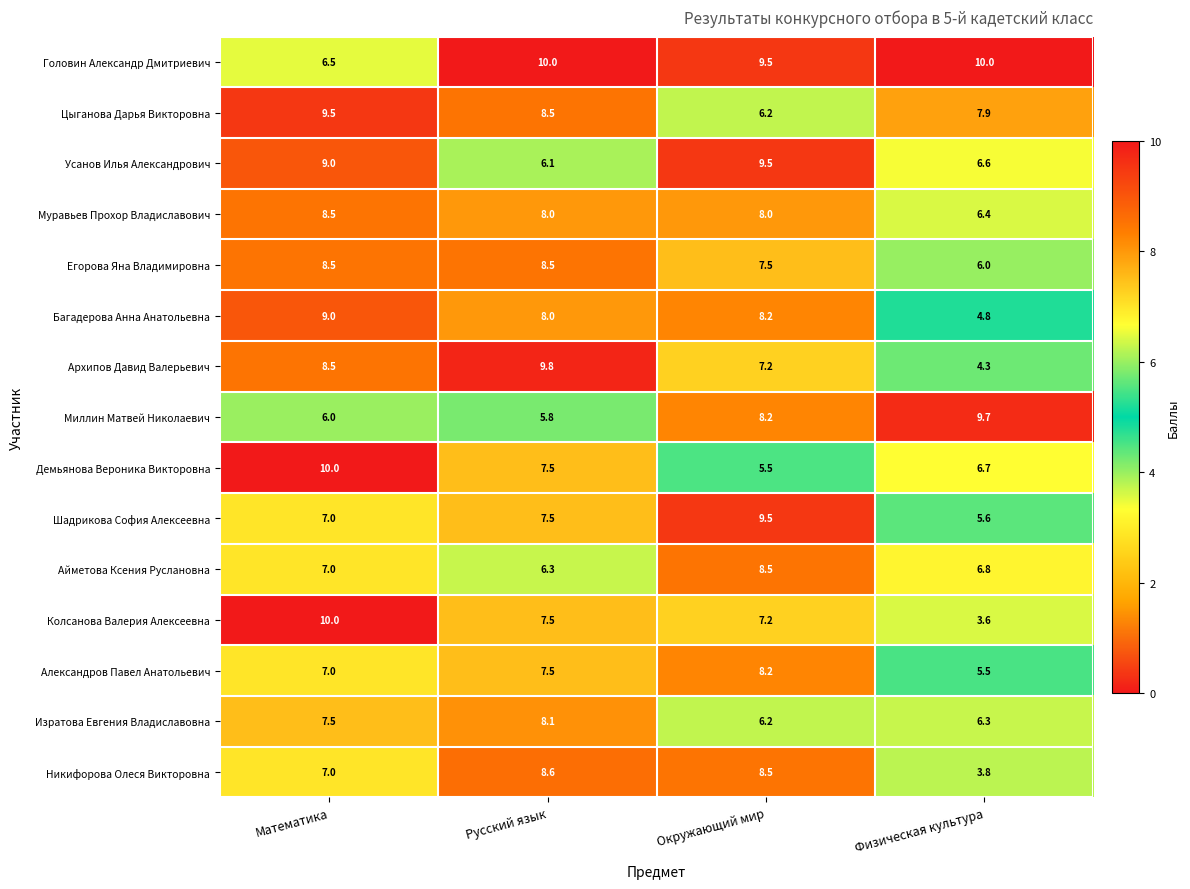

Where is Багадерова Анна Анатольевна nearest to the value 6?

Физическая культура